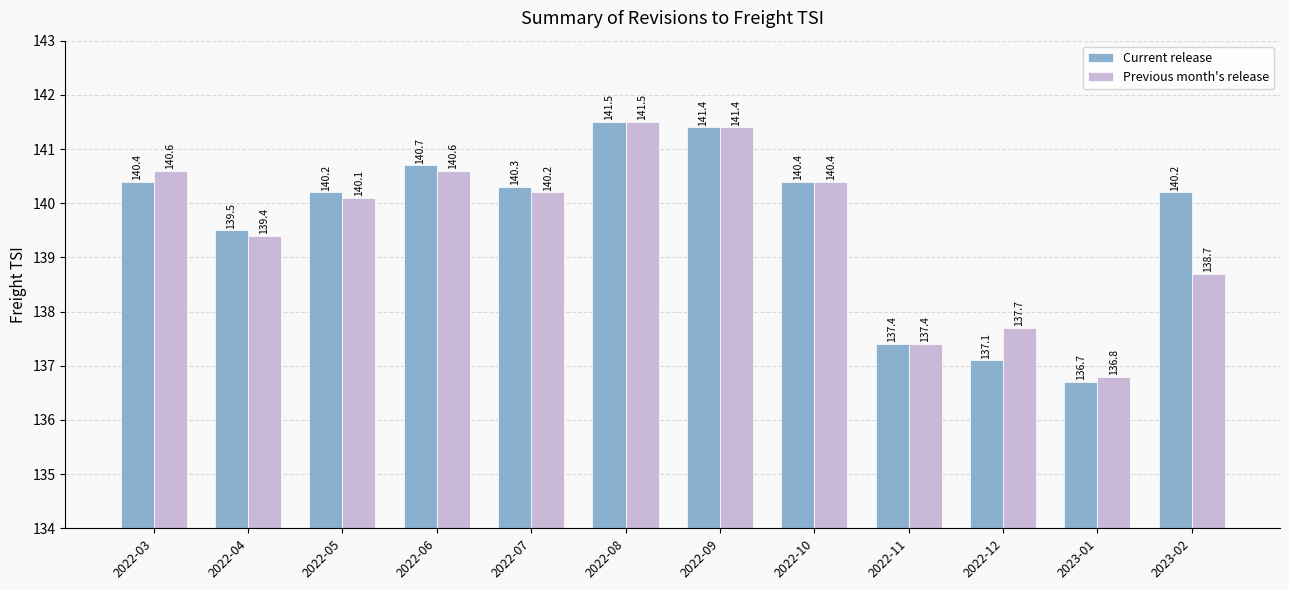

Which series changed the most between 2022-10 and 2023-02?

Previous month's release